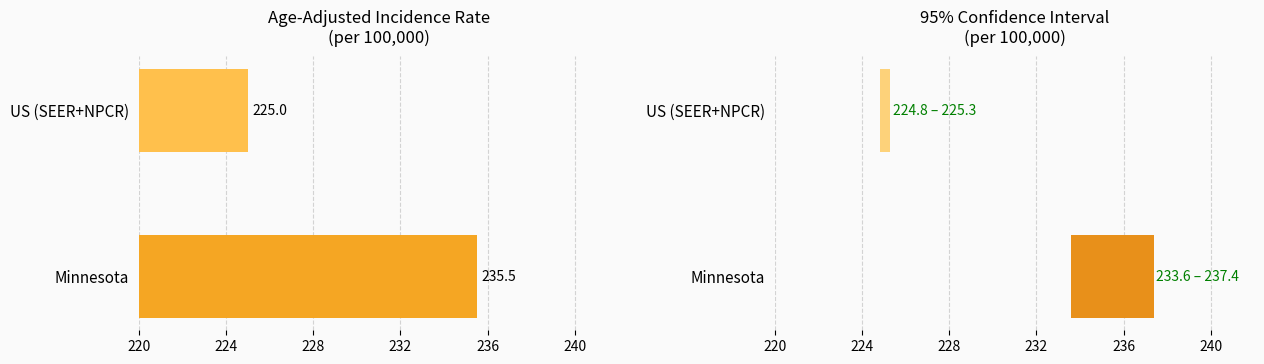

The Age-Adjusted Incidence Rate series shows 154.6 at US (SEER+NPCR). True or false?

False